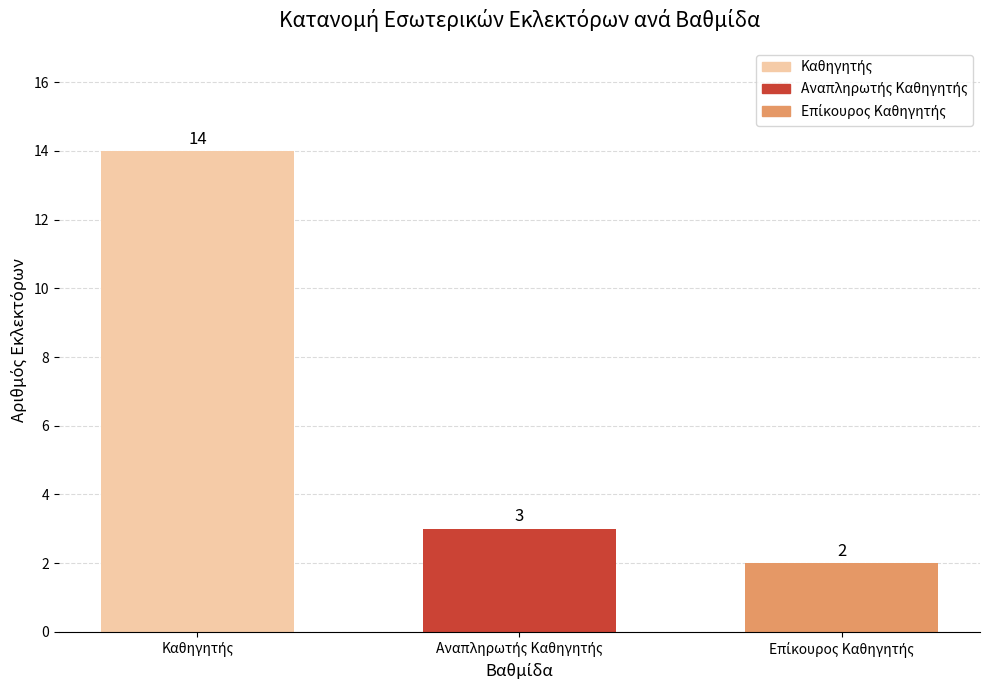

Reading left to right, what are all the values shown in this chart?

14	3	2